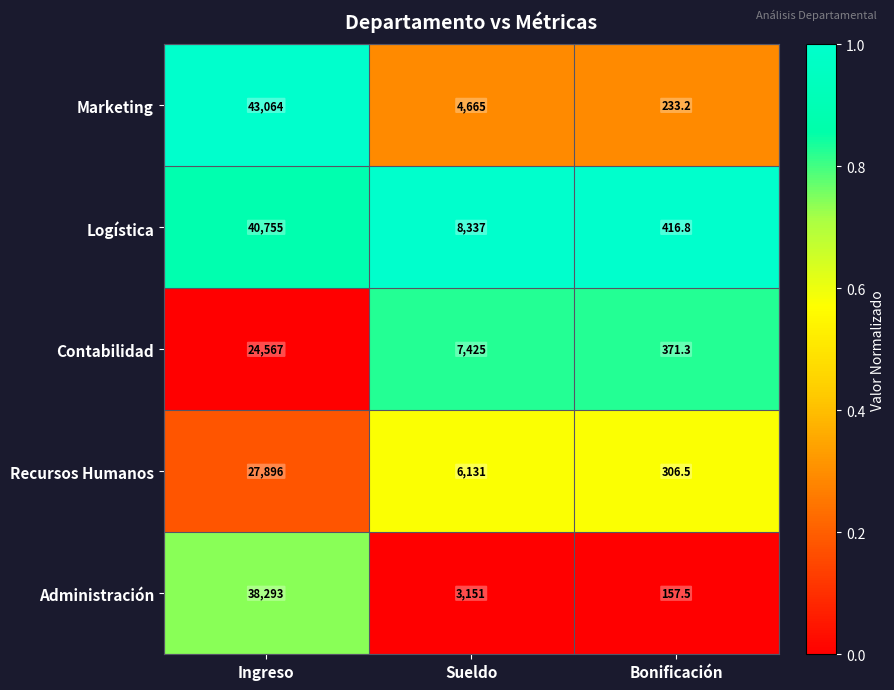

What is the sum of all Recursos Humanos values?

34333.5